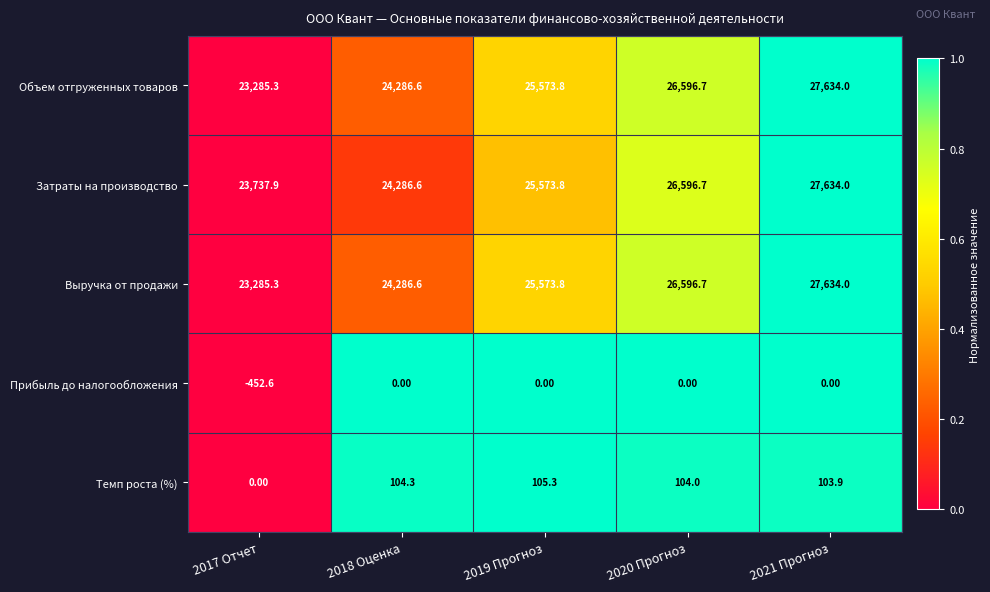

How many categories are shown in the chart?

5